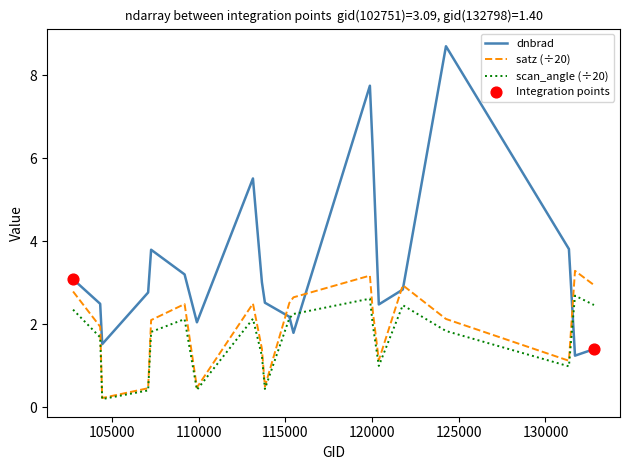

Which series has the largest range (max minus min)?

dnbrad